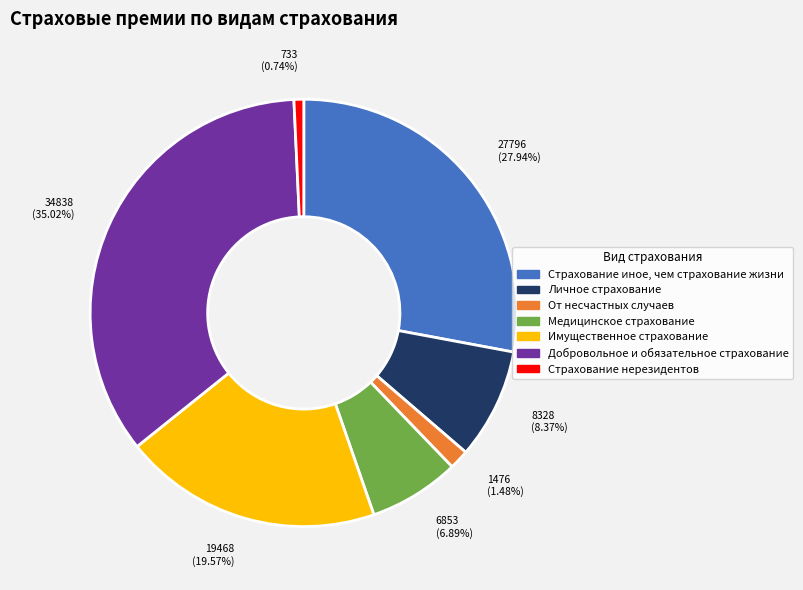

Does any single category account for the majority?

No